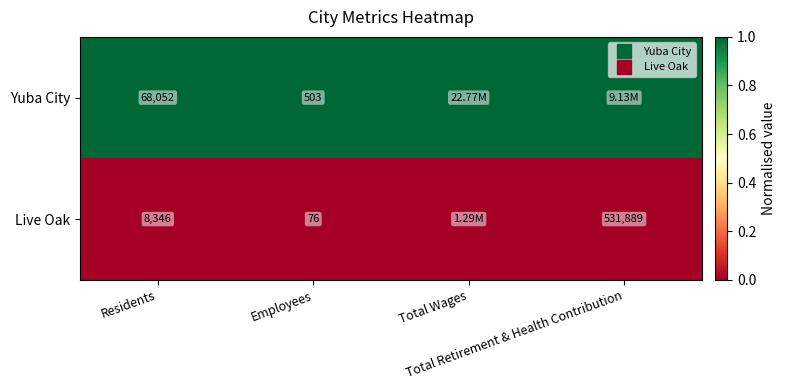

Is the value of Yuba City at Total Wages greater than the value of Live Oak at Total Retirement & Health Contribution?

Yes